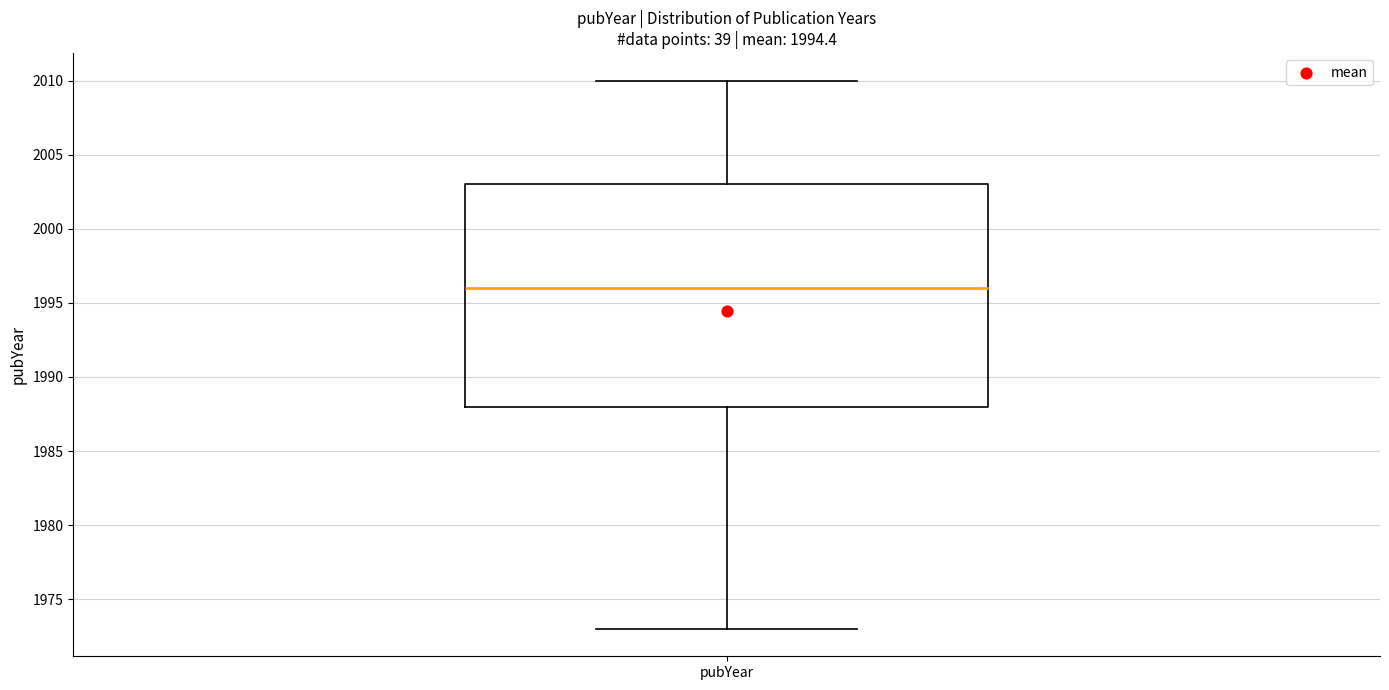

Transcribe this box plot: give where the median line is, the range the box spans, and where the two whiskers end, as read against the y-axis. The values are not printed on the chart, so give them approximately, as read against the axis.

median 1996, box 1988 to 2003, whiskers 1973 to 2010